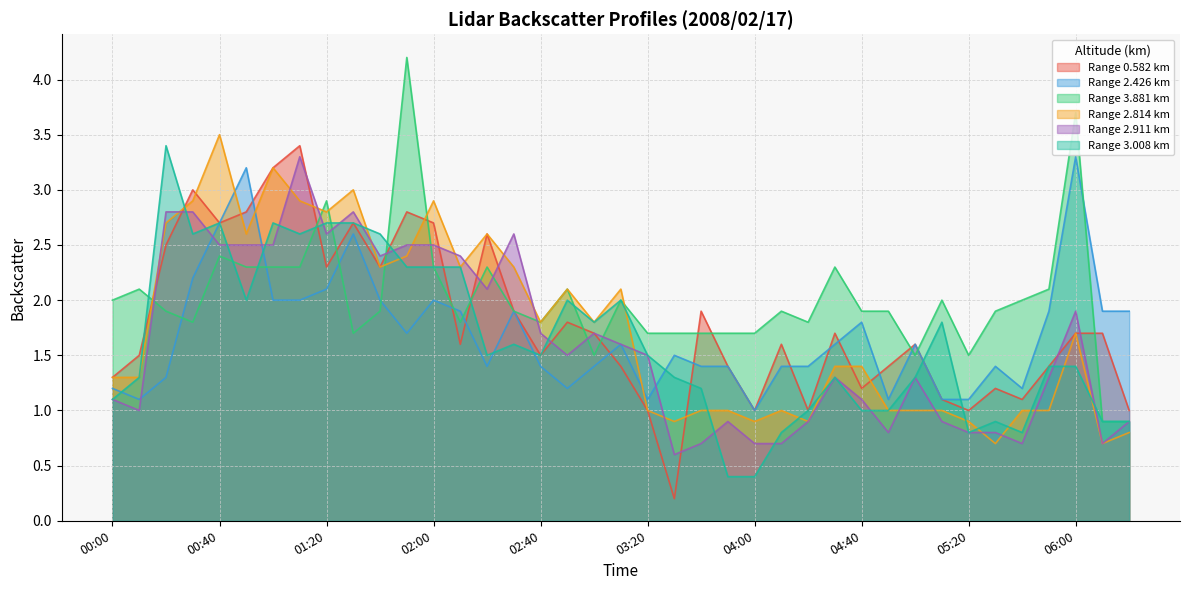

Which series ends up on top after the final intersection of 3.008 and 2.426?

2.426